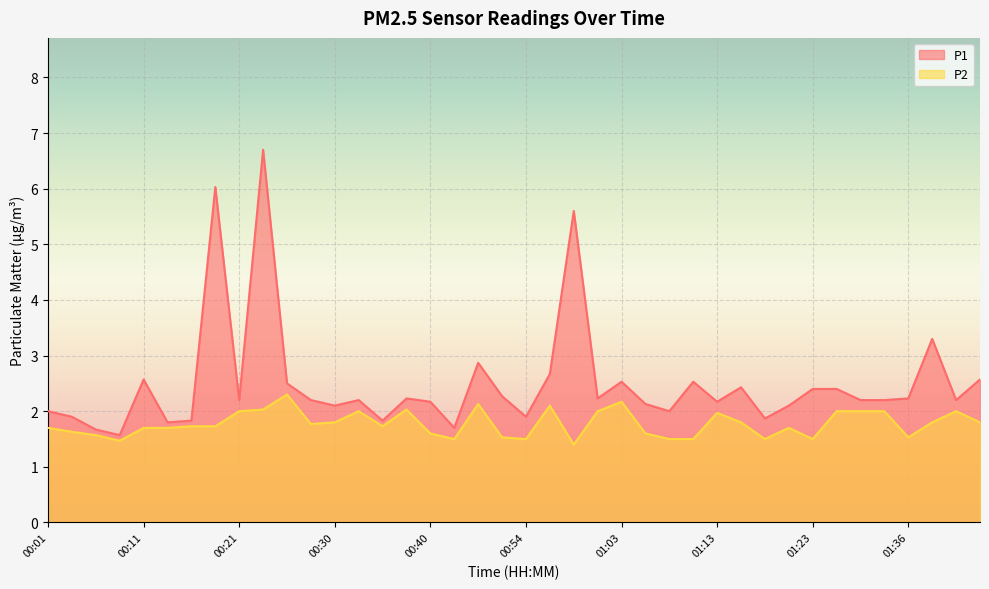

Which category has the highest value across all series?

00:23